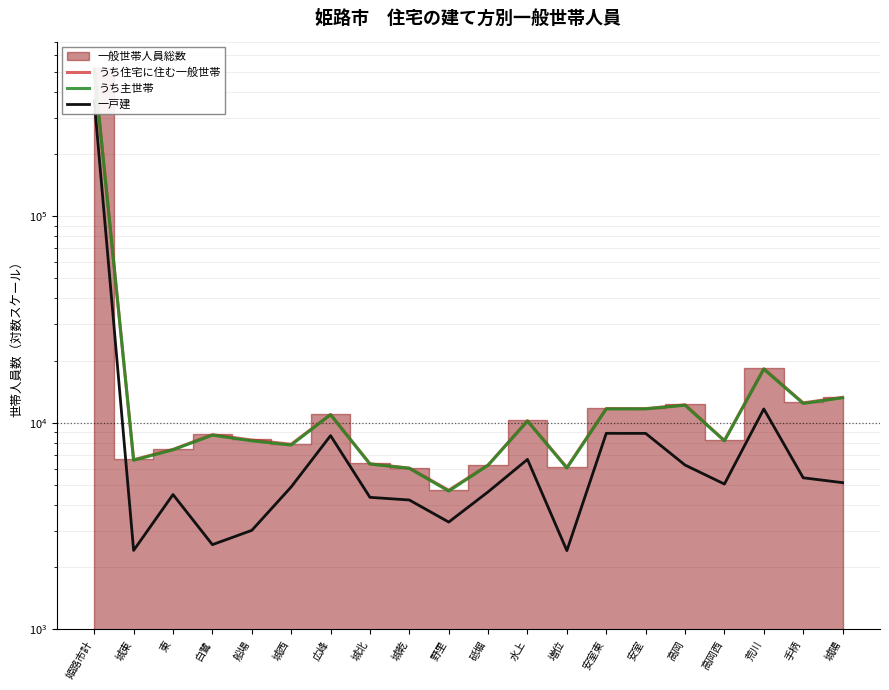

What is the label of the 13th point from the right?

城北